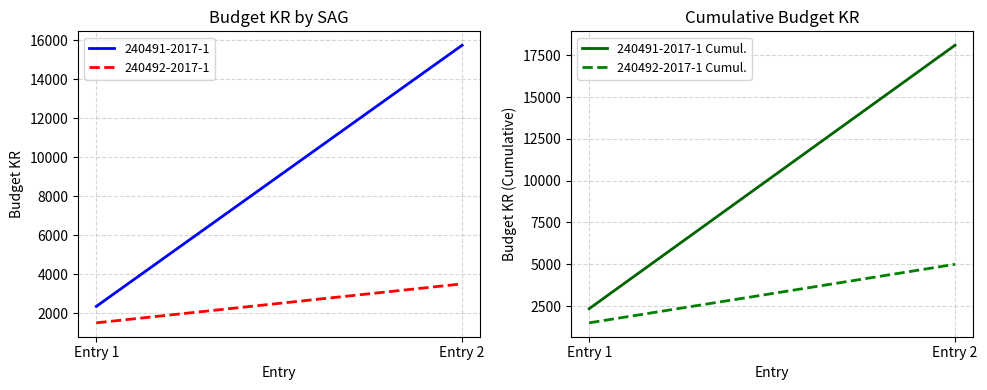

What is the difference between the maximum and minimum values in the 240492-2017-1 Cumul. series?

3500